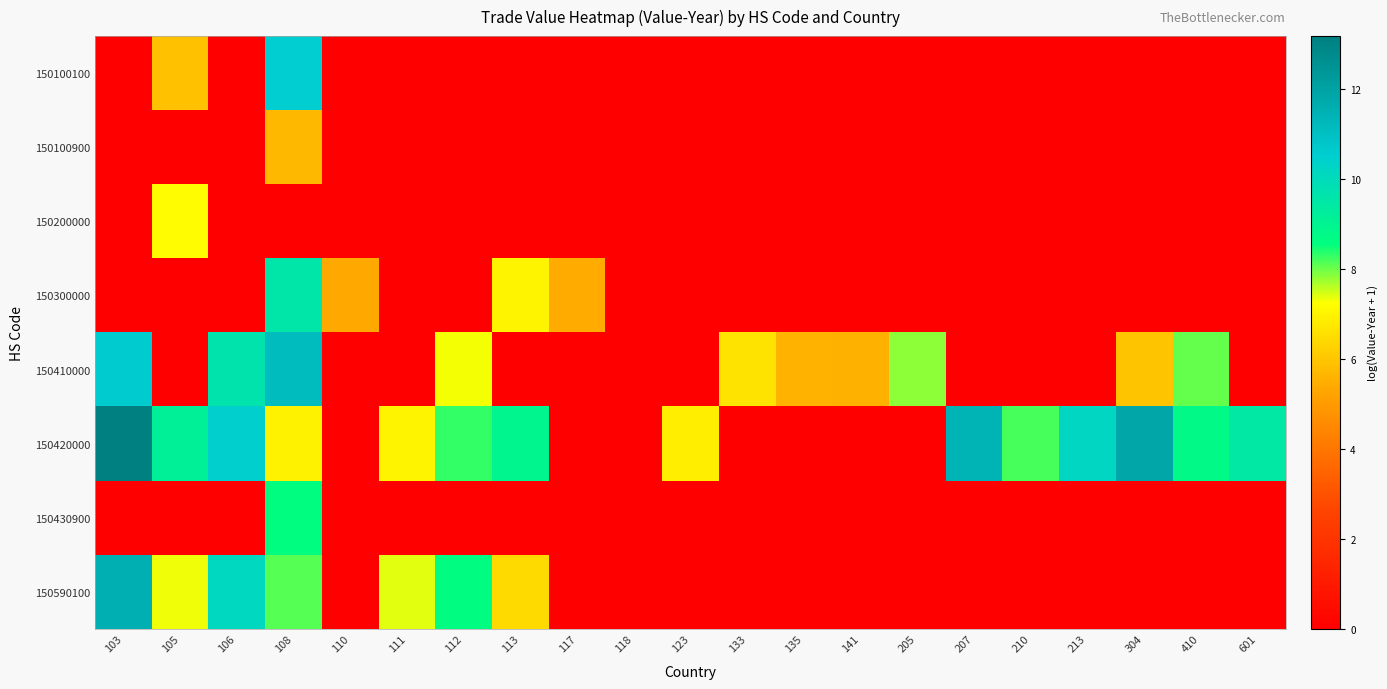

What is the highest value of the 150420000 series?

13.2